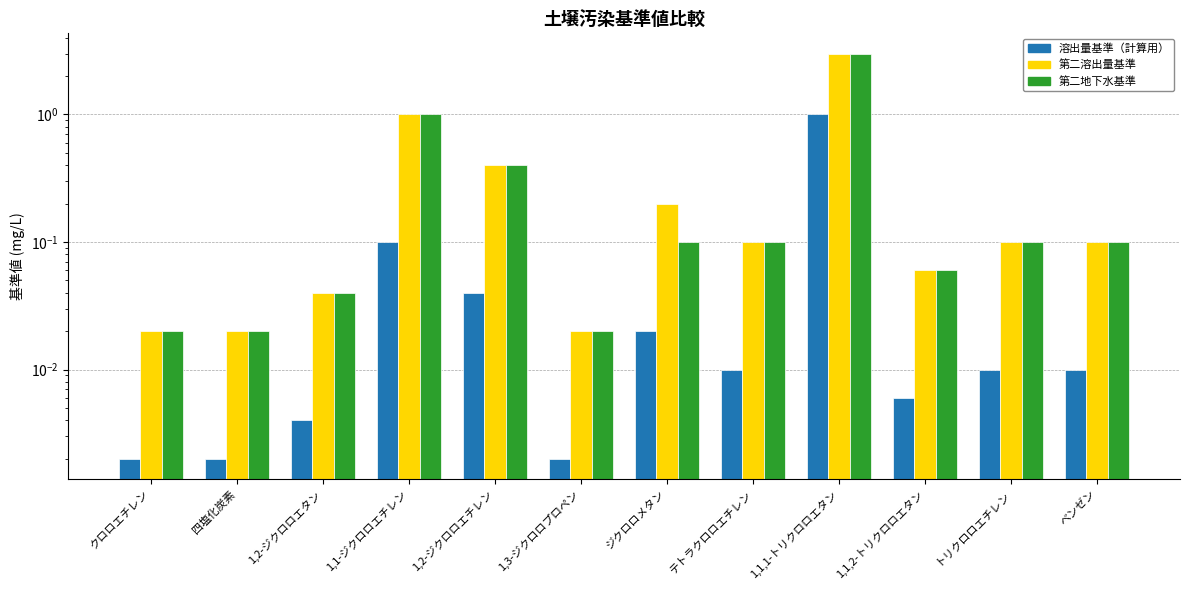

What are all the series names shown in the legend?

溶出量基準（計算用）, 第二溶出量基準, 第二地下水基準